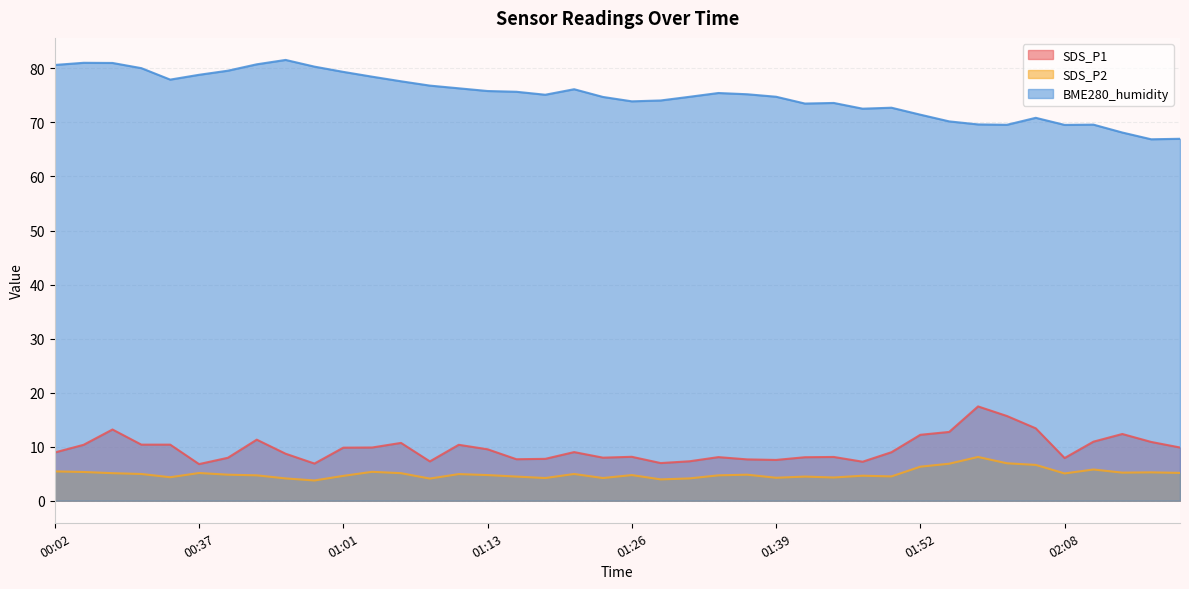

What is the sum of all BME280_humidity values?

3000.8